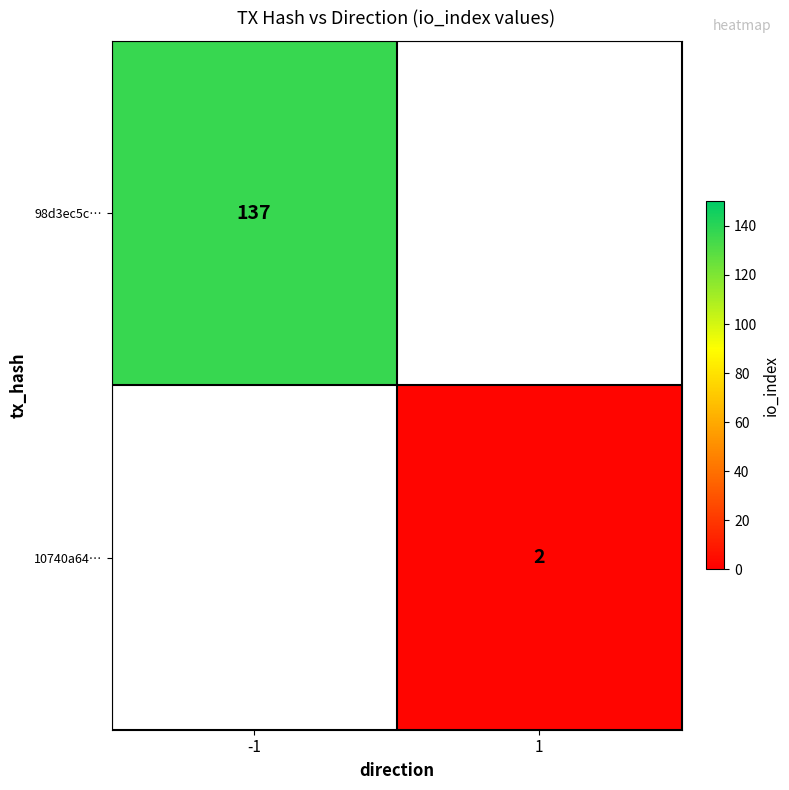

Is it true that 10740a64… equals 2 at 1?

True